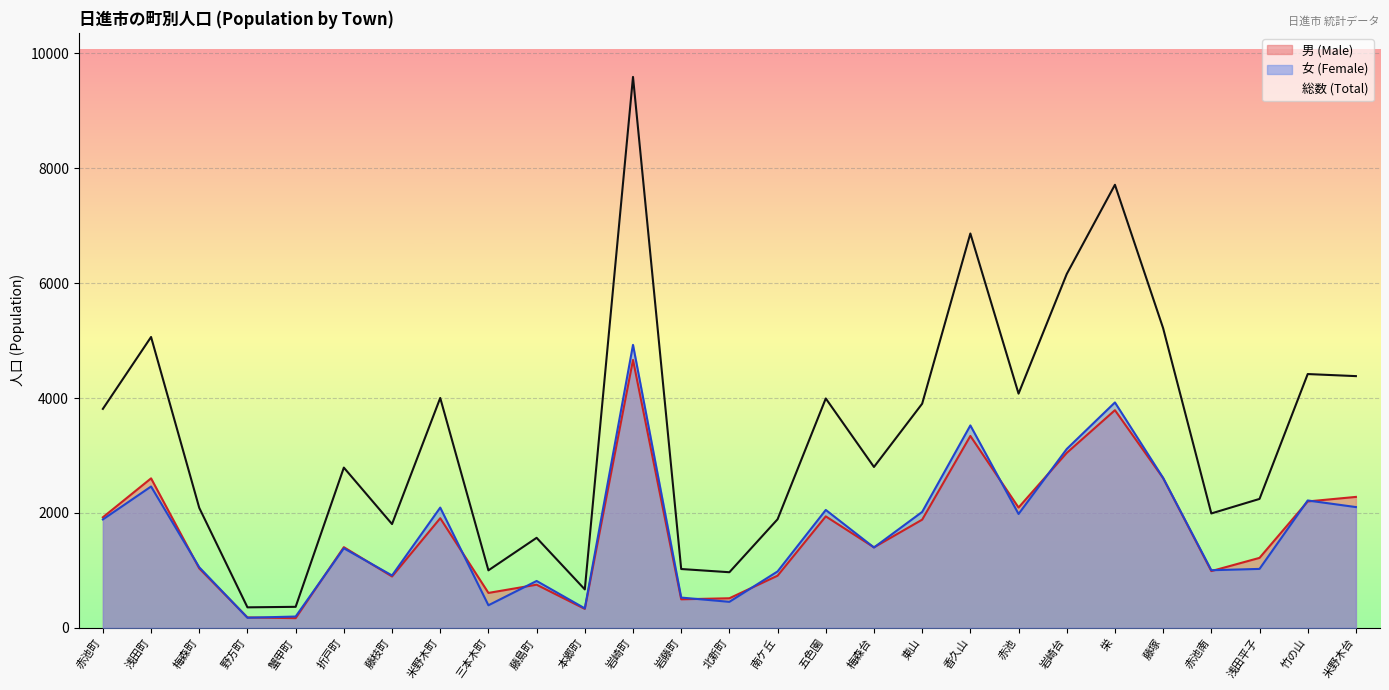

The value of 総数 (Total) at 赤池 is 7008. True or false?

False